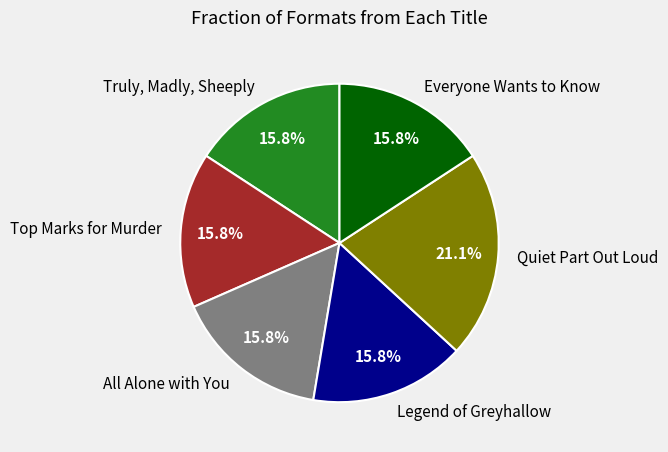

What percentage is the Quiet Part Out Loud slice, to the nearest percent?

21%